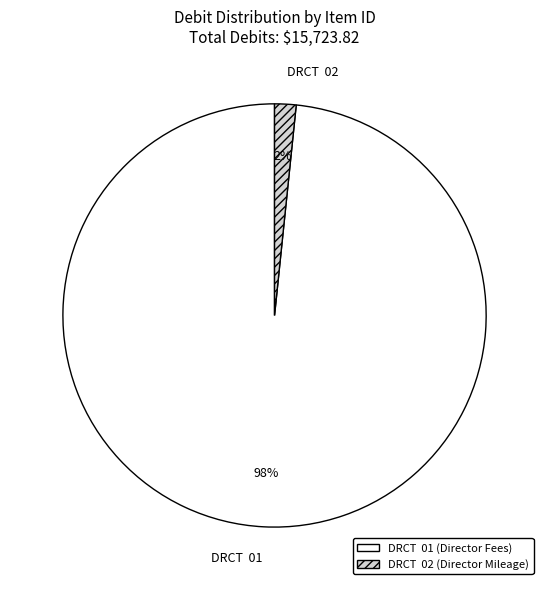

Between DRCT 02 and DRCT 01, which is larger?

DRCT 01